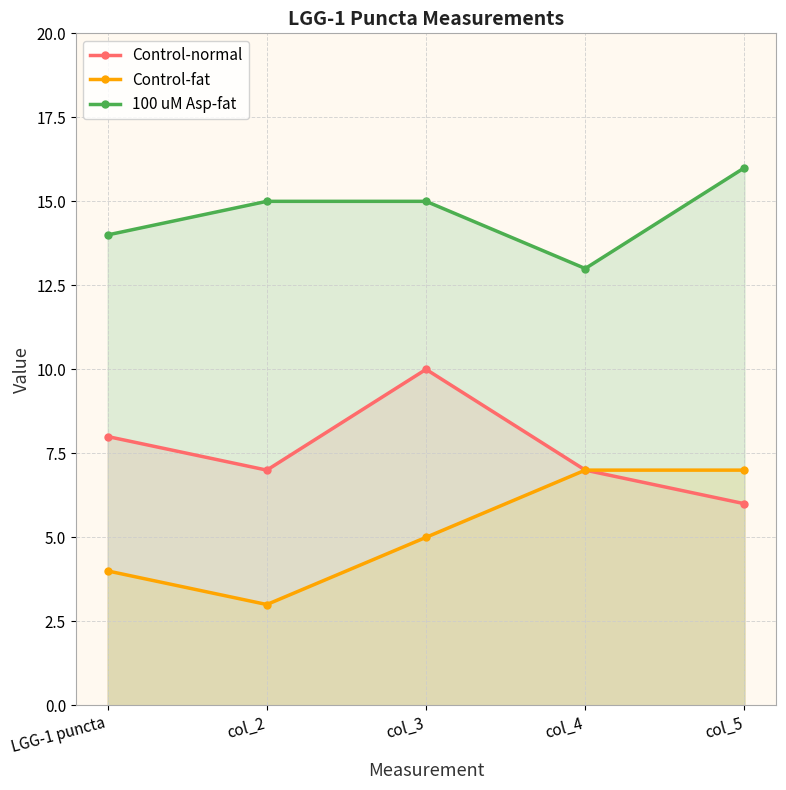

What is the label of the 1st point from the right?

col_5